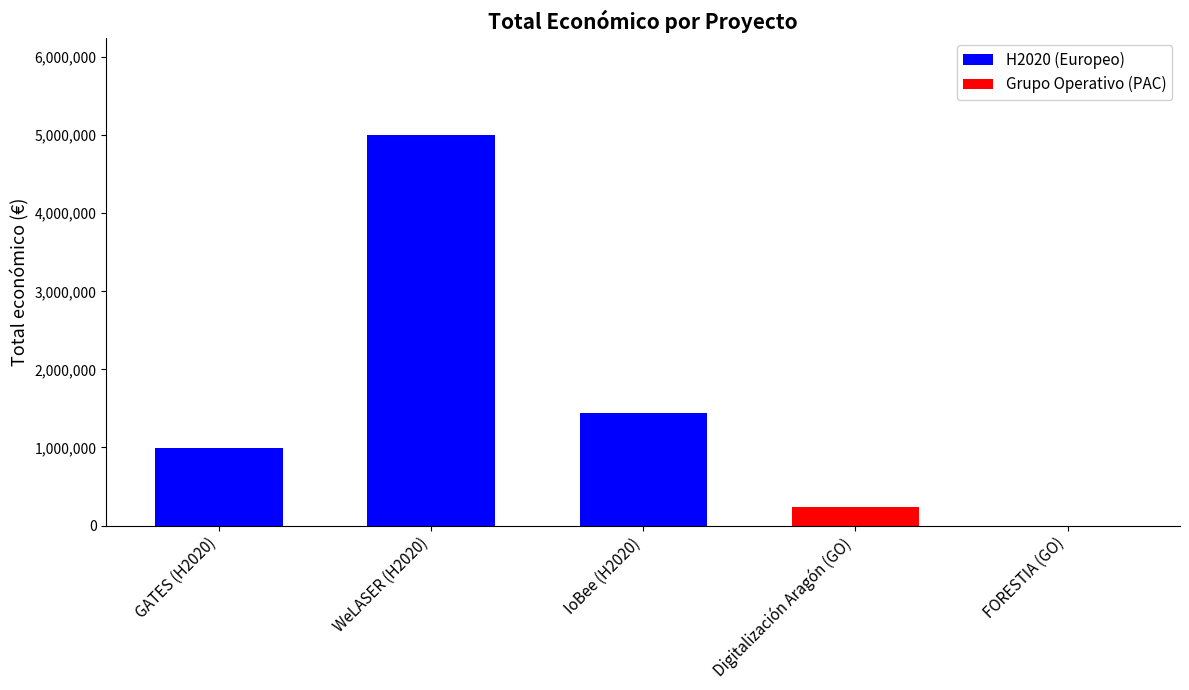

At which label does the data first exceed 998906?

WeLASER (H2020)